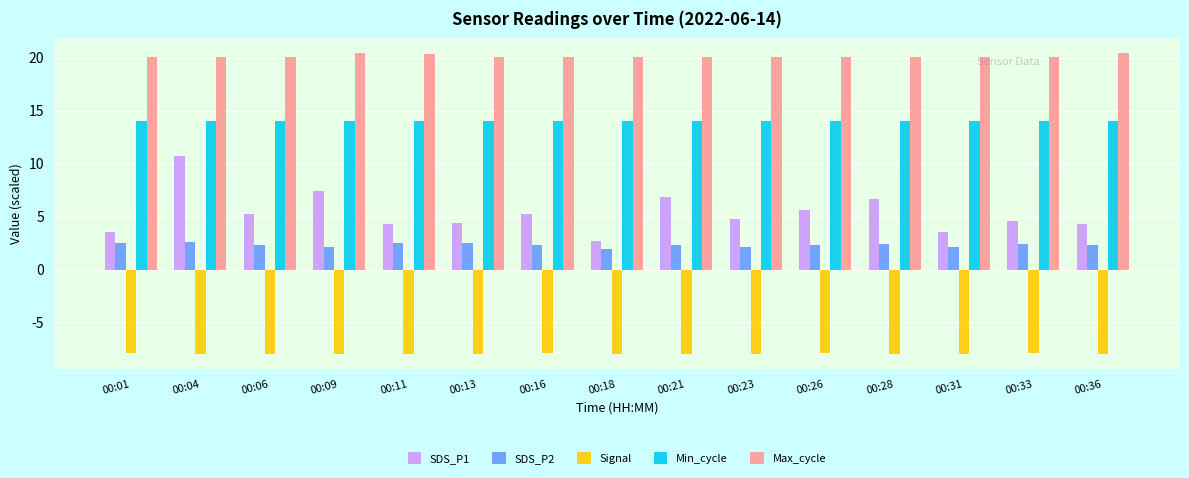

What is the highest value of the Max_cycle series?

20.4